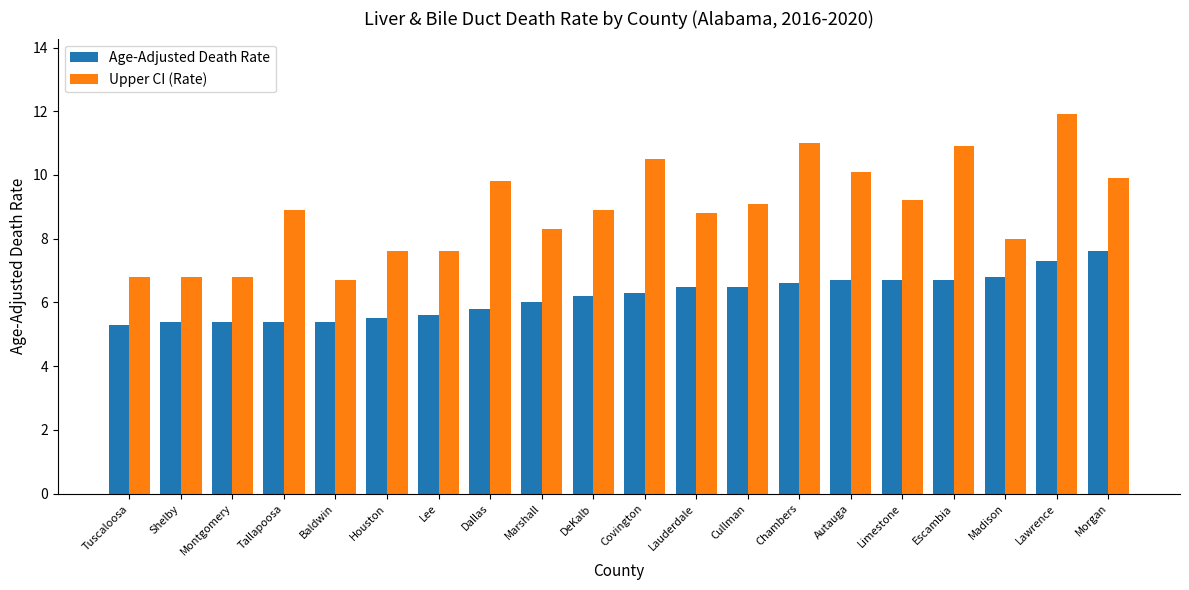

What is the difference between the maximum and minimum values in the Age-Adjusted Death Rate series?

2.3